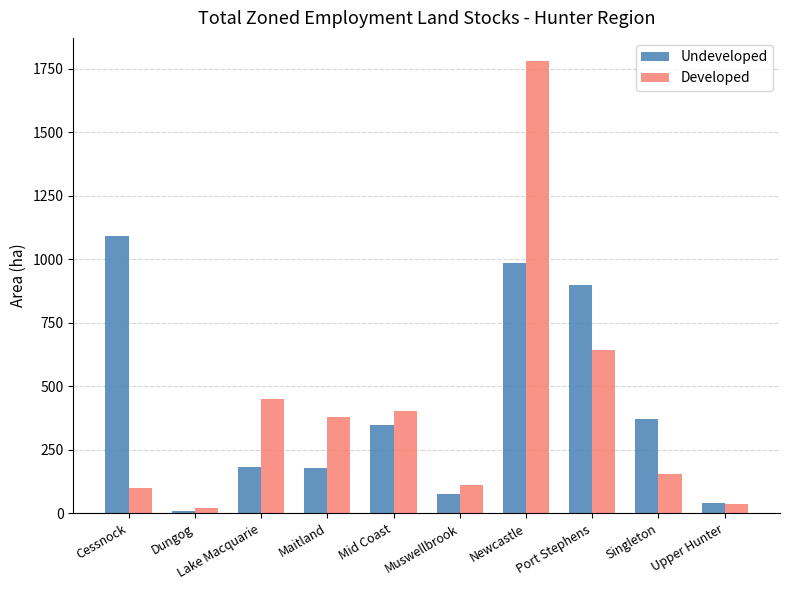

List the series in order of their peak value, highest first.

Developed, Undeveloped